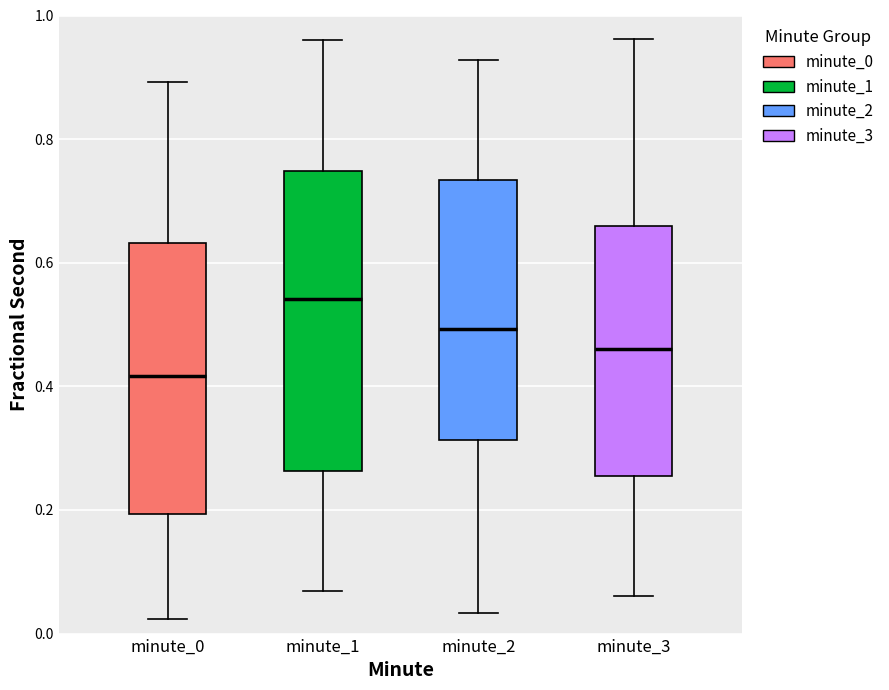

Reading left to right, transcribe this box plot: for each box, give where its median line is, the range the box spans, and where its two whiskers end, as read against the y-axis. The values are not printed on the chart, so give them approximately, as read against the axis.

minute_0: median 0.42, box 0.20 to 0.64, whiskers 0.02 to 0.90
minute_1: median 0.54, box 0.26 to 0.74, whiskers 0.06 to 0.96
minute_2: median 0.50, box 0.32 to 0.74, whiskers 0.04 to 0.92
minute_3: median 0.46, box 0.26 to 0.66, whiskers 0.06 to 0.96